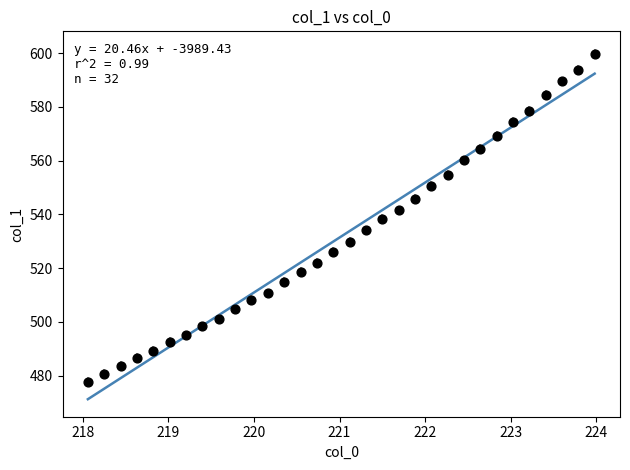

What is the range of Y values (max minus min)?

122.2